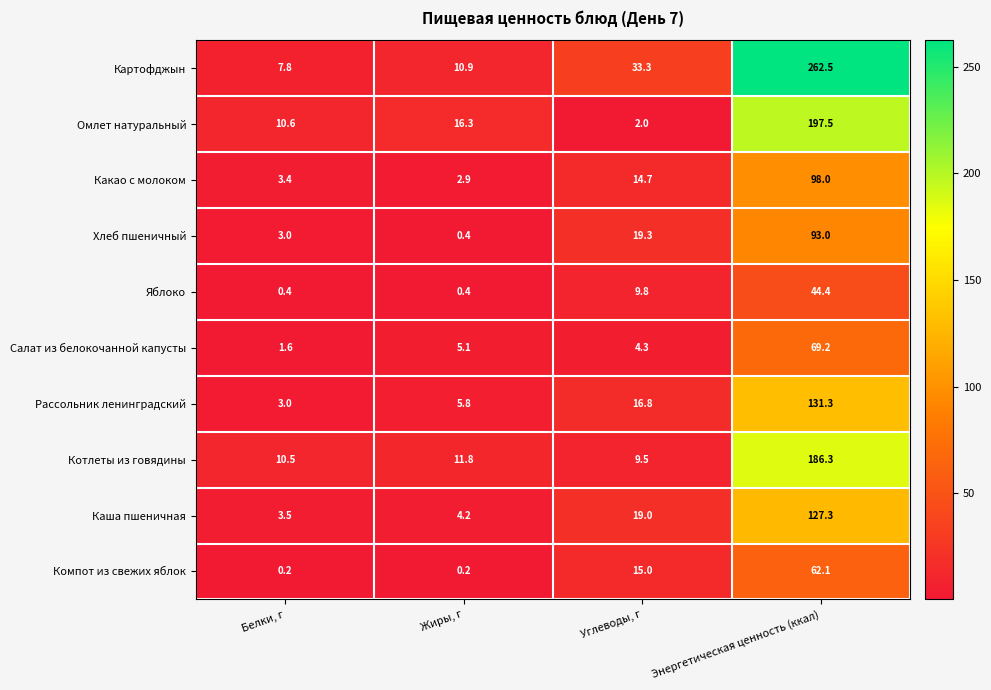

What is the total value across all series at Углеводы, г?

143.7